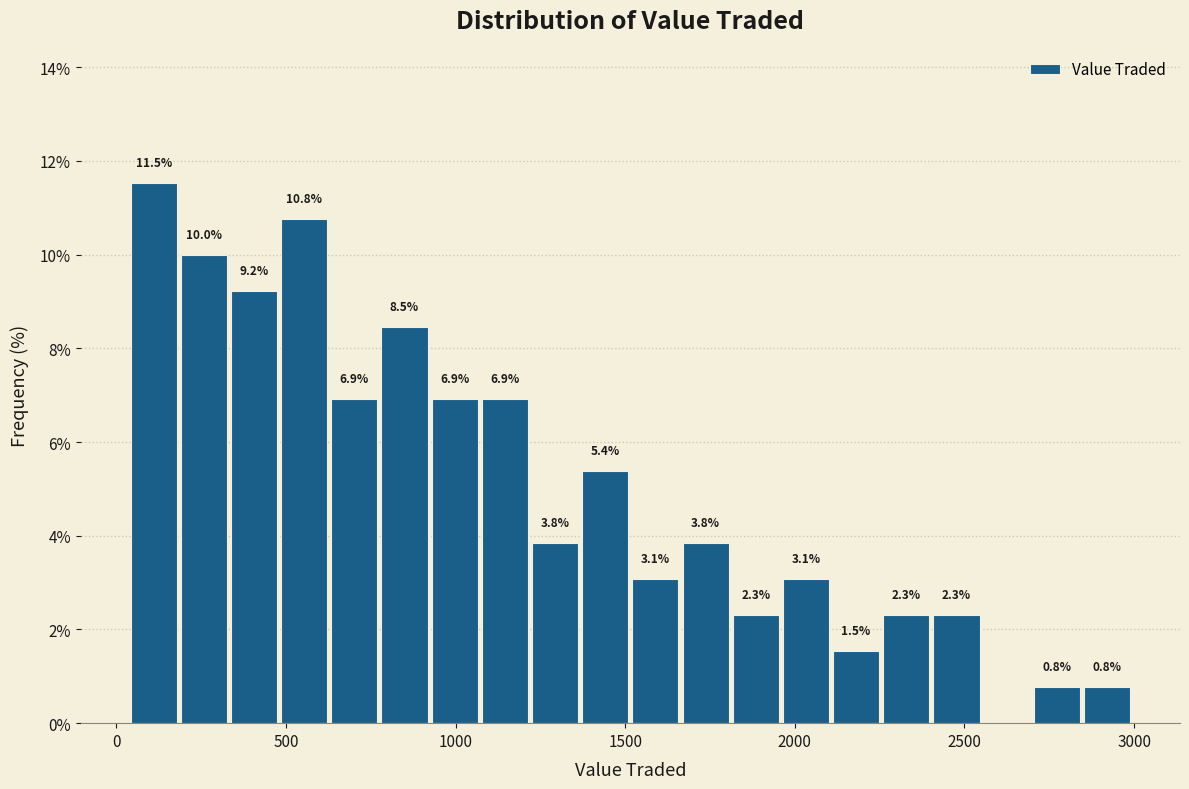

Read against the x-axis, roughly where is the centre of the tallest bar?

100